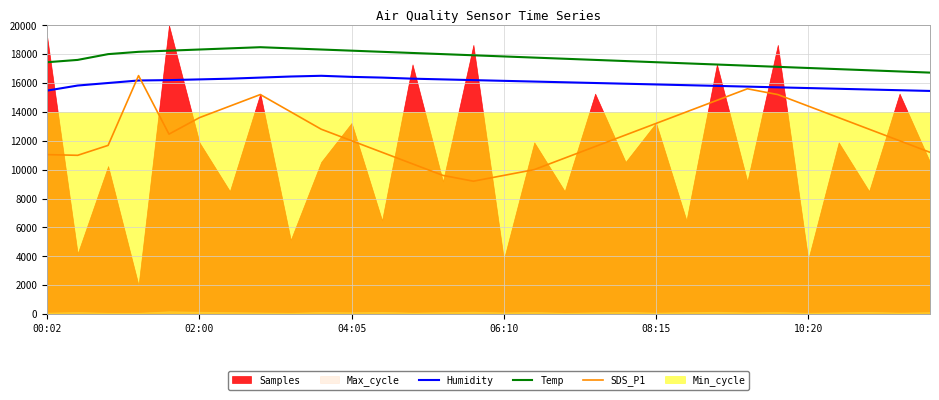

How many lines are shown in the chart?

3